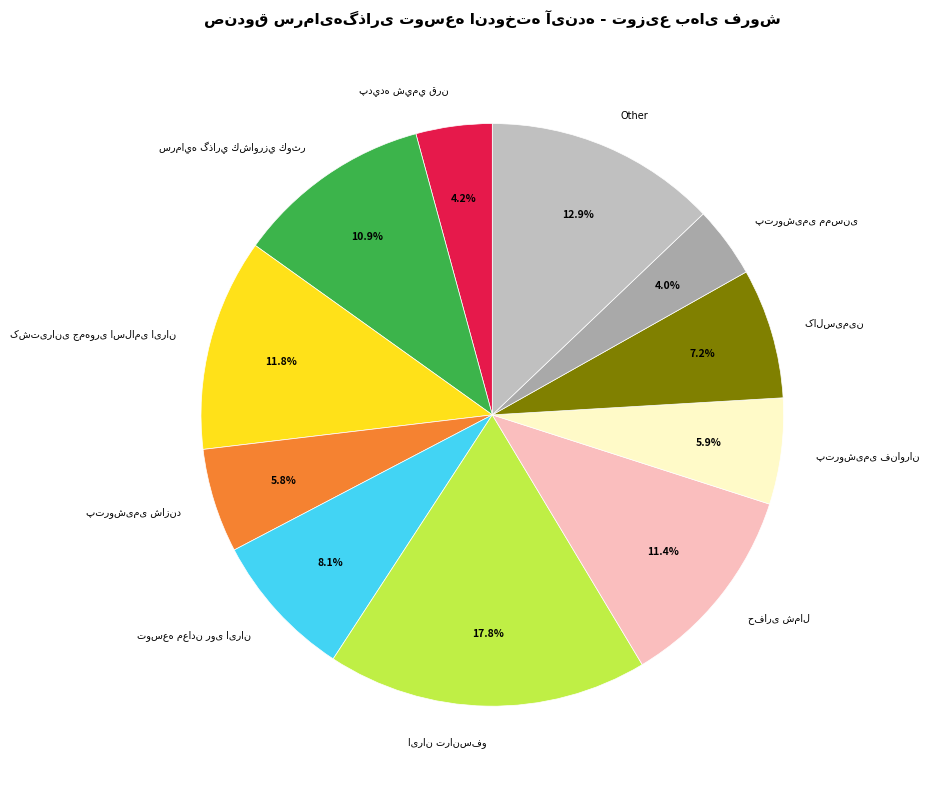

To the nearest percent, what is the difference between the largest and smallest slice percentages?

14%